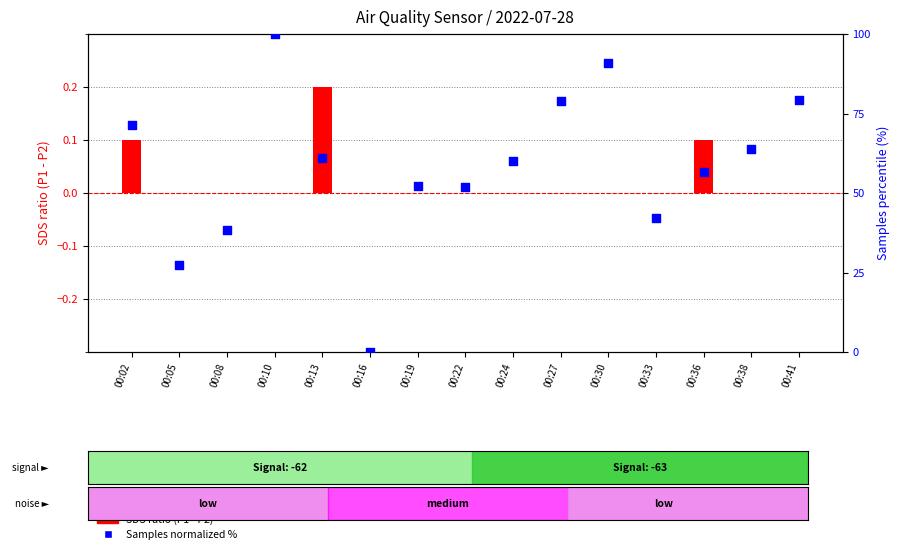

Is the value of Samples (normalized %) at 00:13 greater than the value of SDS ratio (P1-P2) at 00:13?

Yes